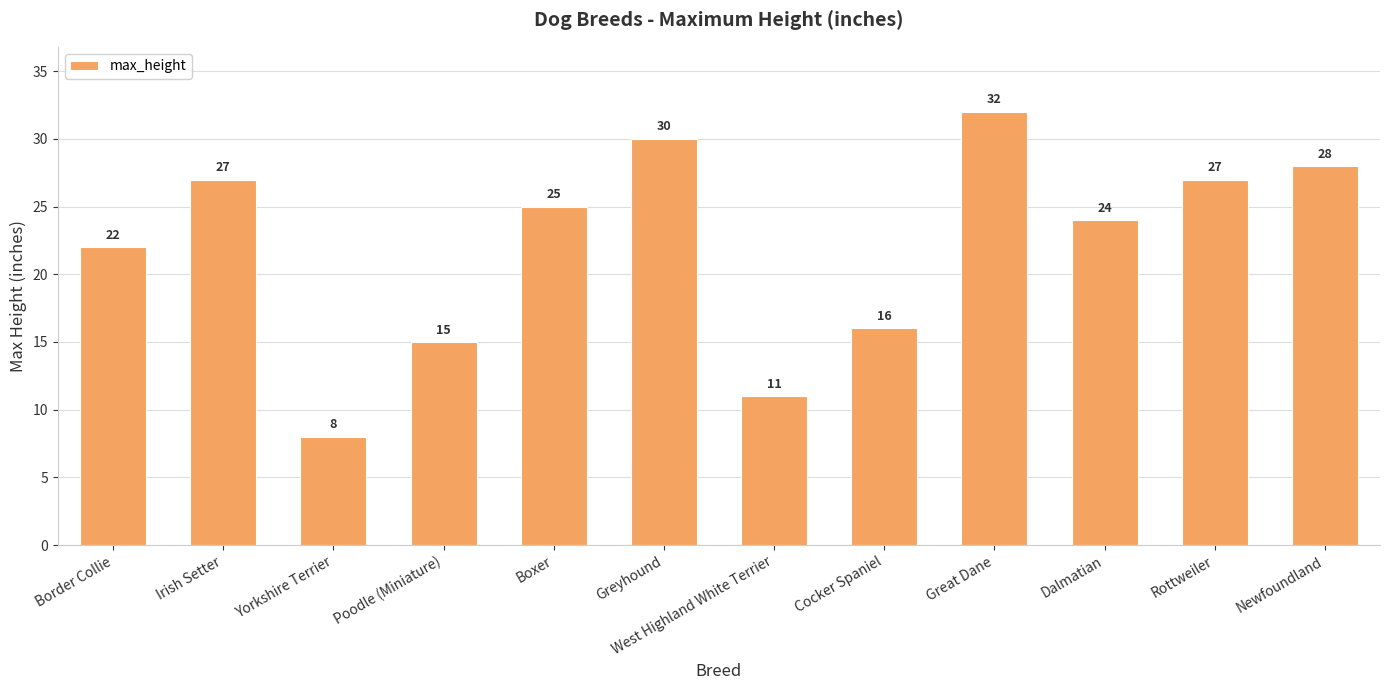

What is the label of the 5th bar from the right?

Cocker Spaniel